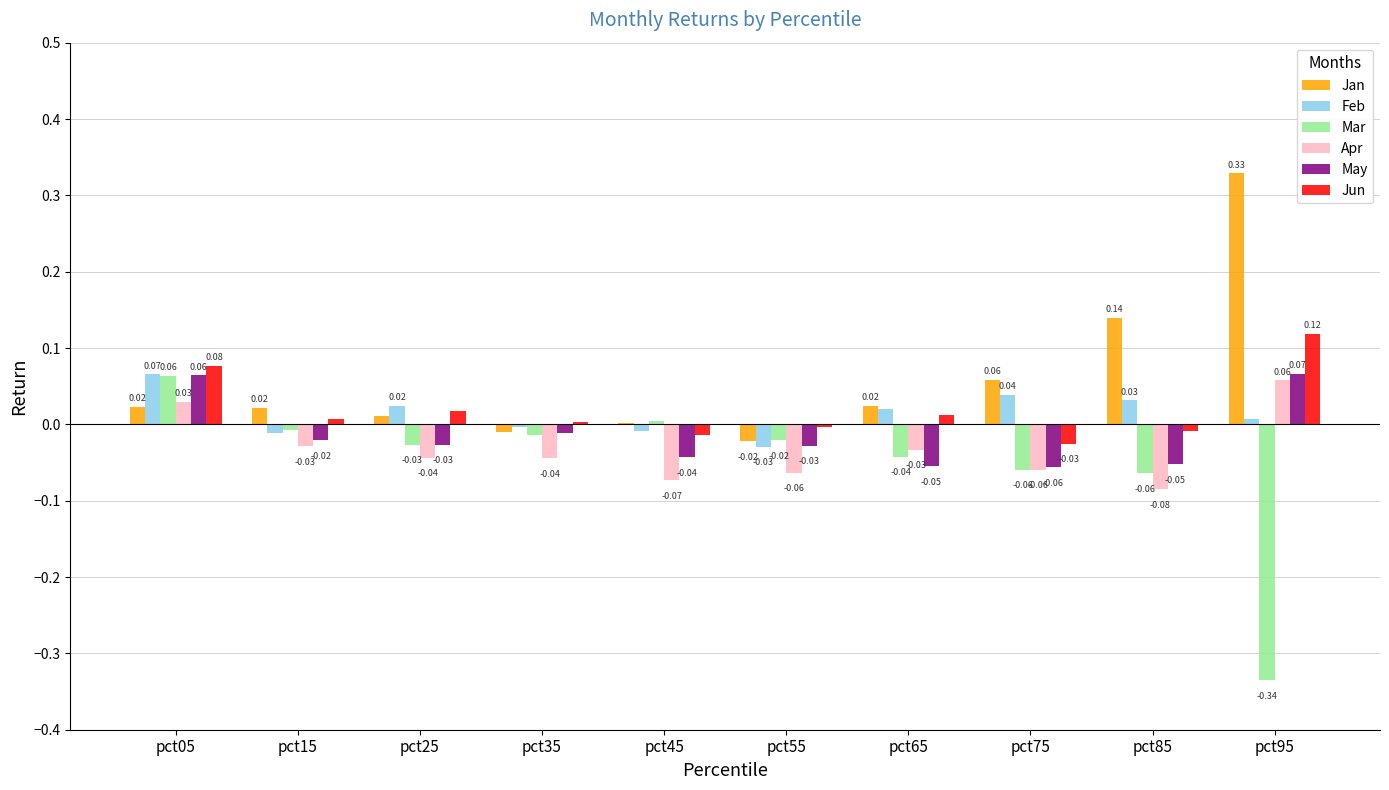

Which series has the largest total across all categories?

Jan